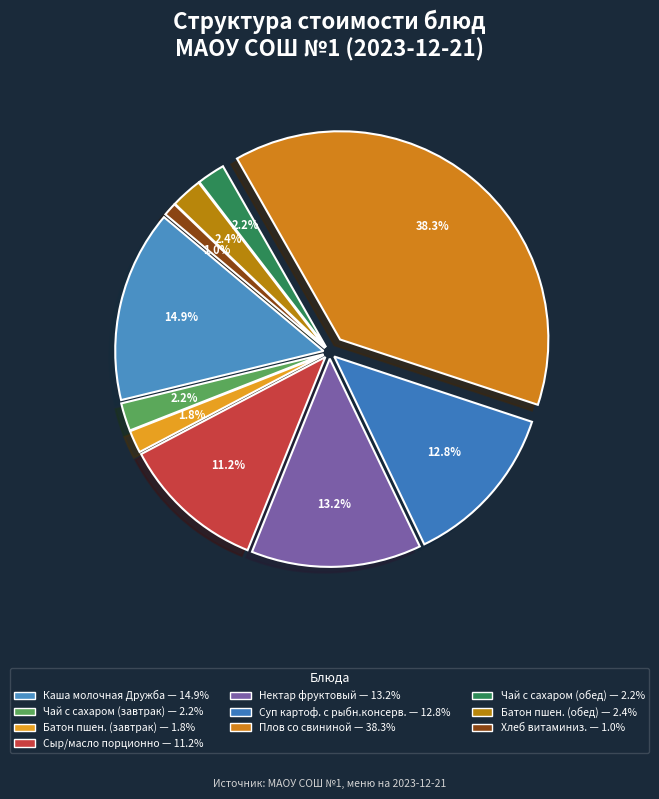

Count the number of slices in the pie.

10